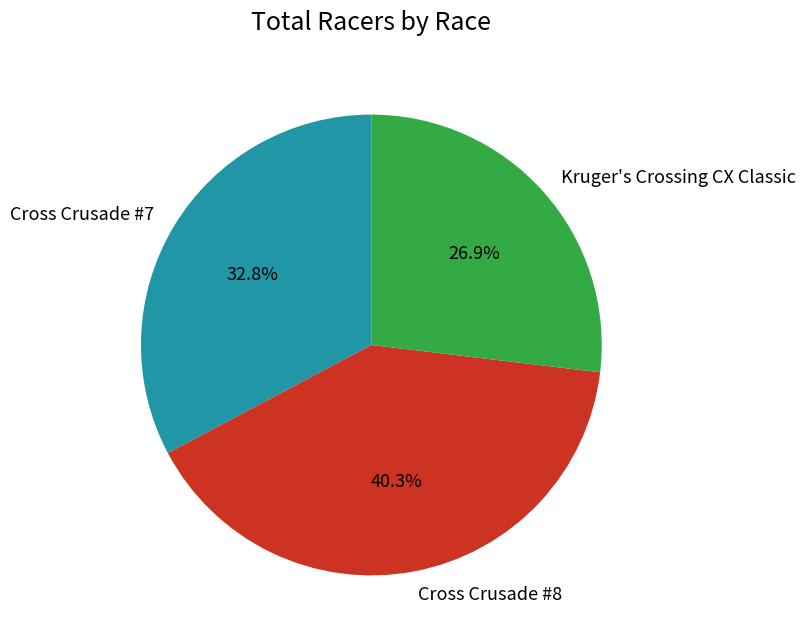

To the nearest percent, what portion does Kruger's Crossing CX Classic represent?

27%